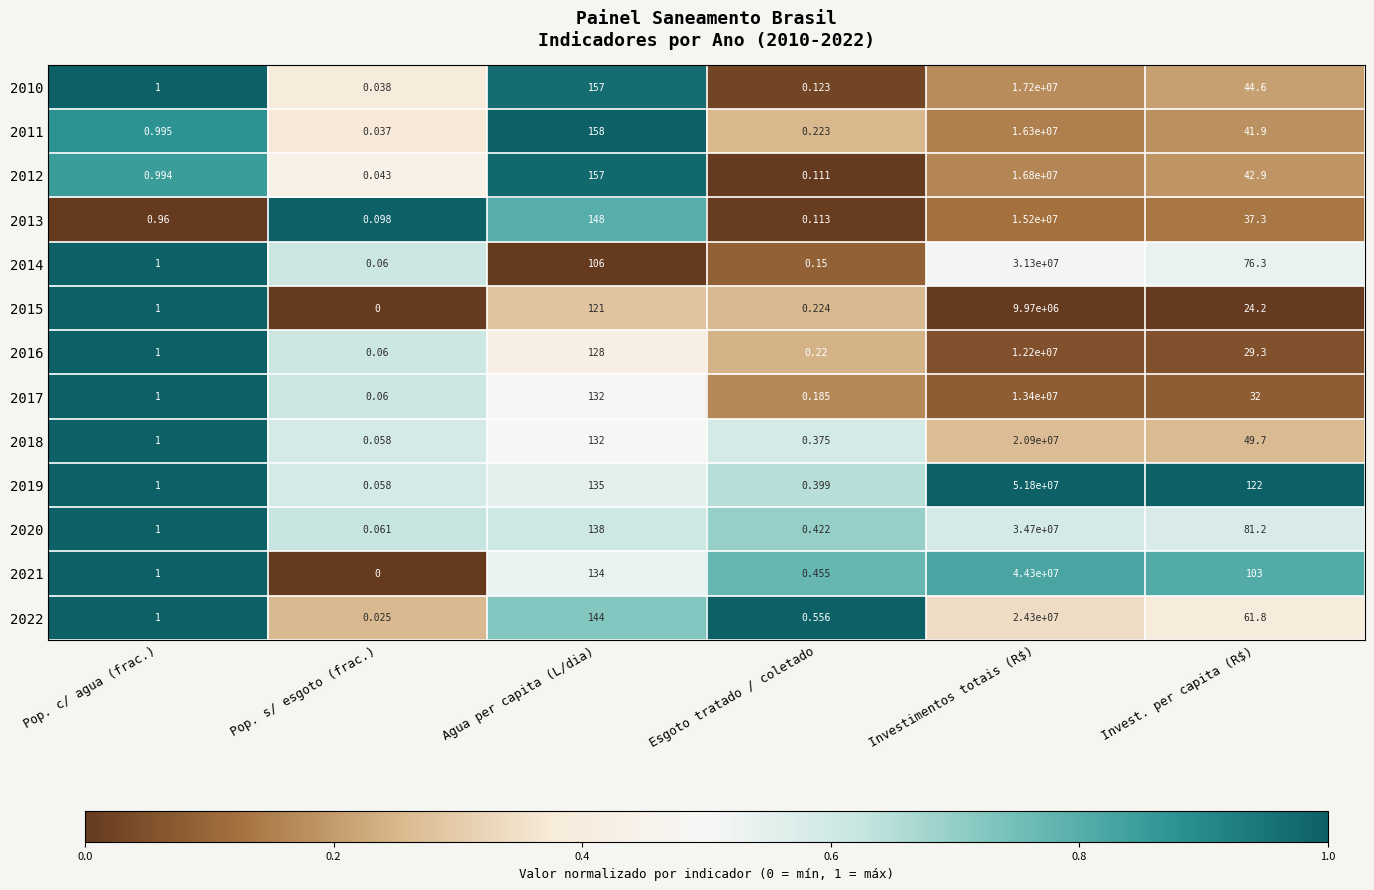

At how many categories does at least one series exceed 0?

6